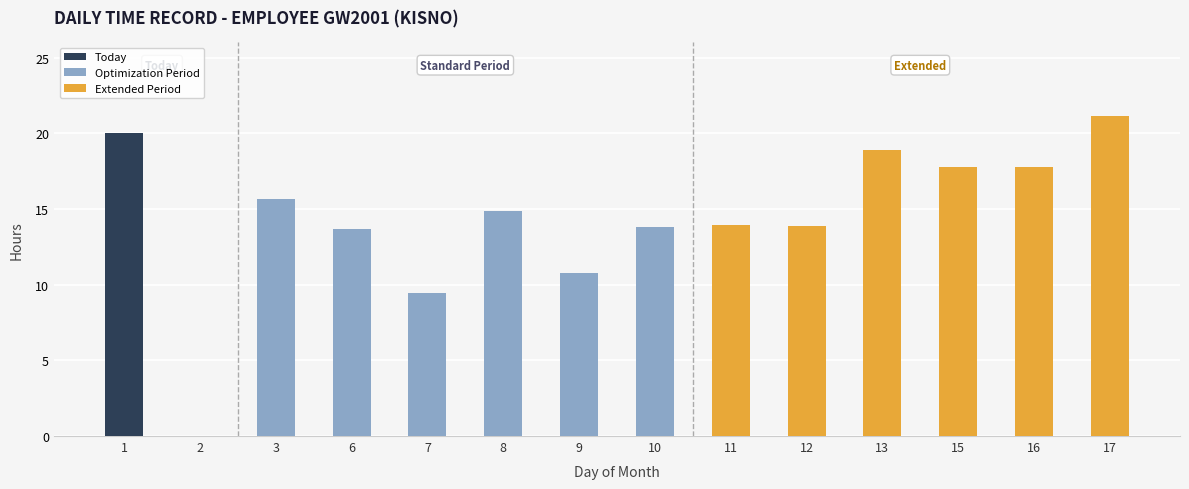

How many values in the Low (Hours) series are below 14?

7